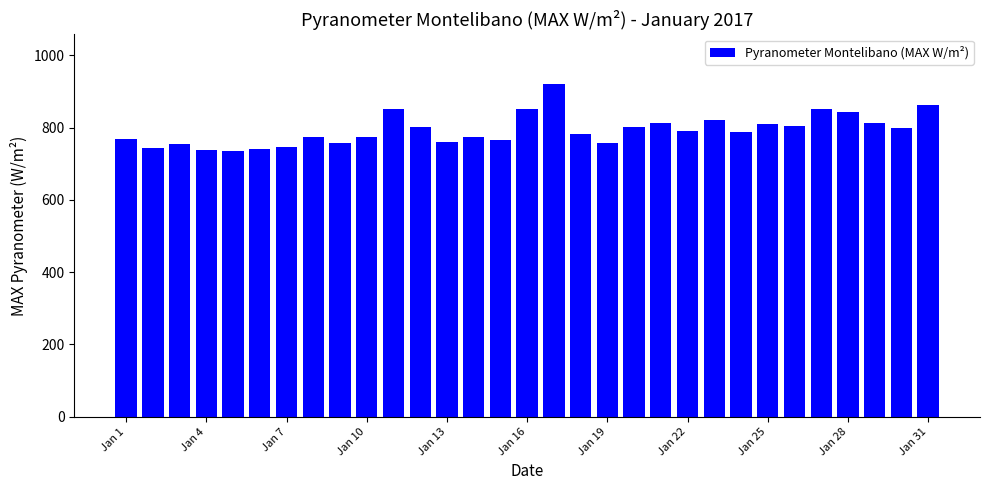

What is the difference between the second highest and second lowest values?

124.5